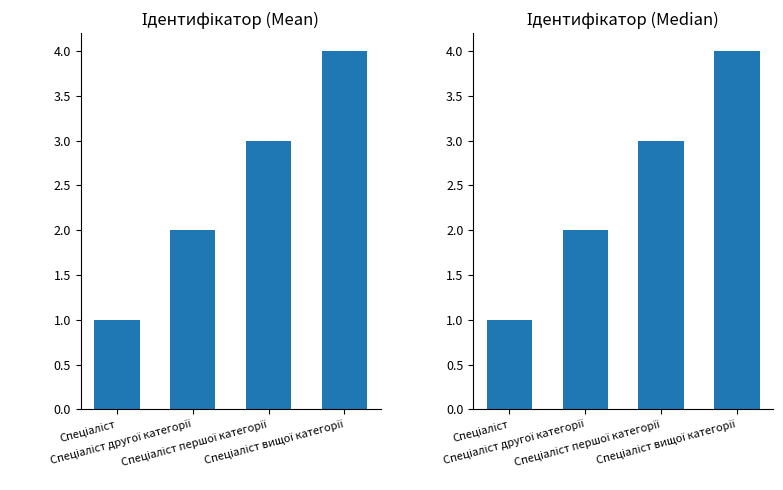

What is the difference between the maximum and minimum values?

3